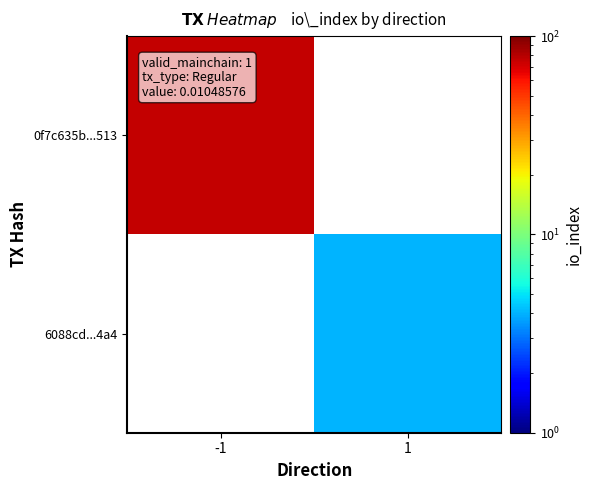

What is the smallest value displayed?

4.0